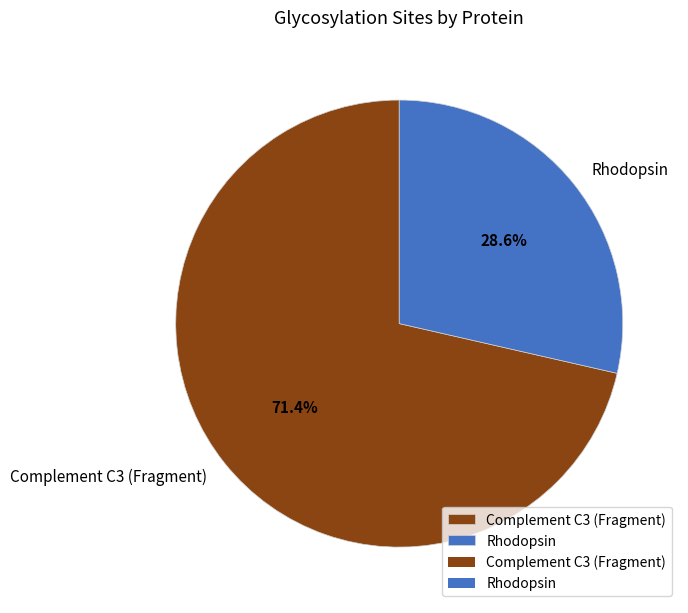

Is Complement C3 (Fragment) the majority of the pie?

Yes